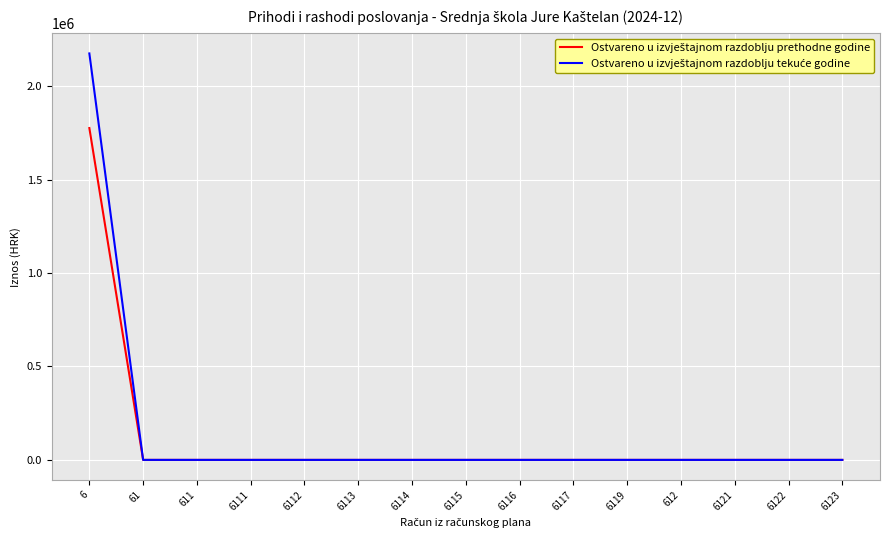

At which category is the sum across all series the highest?

6